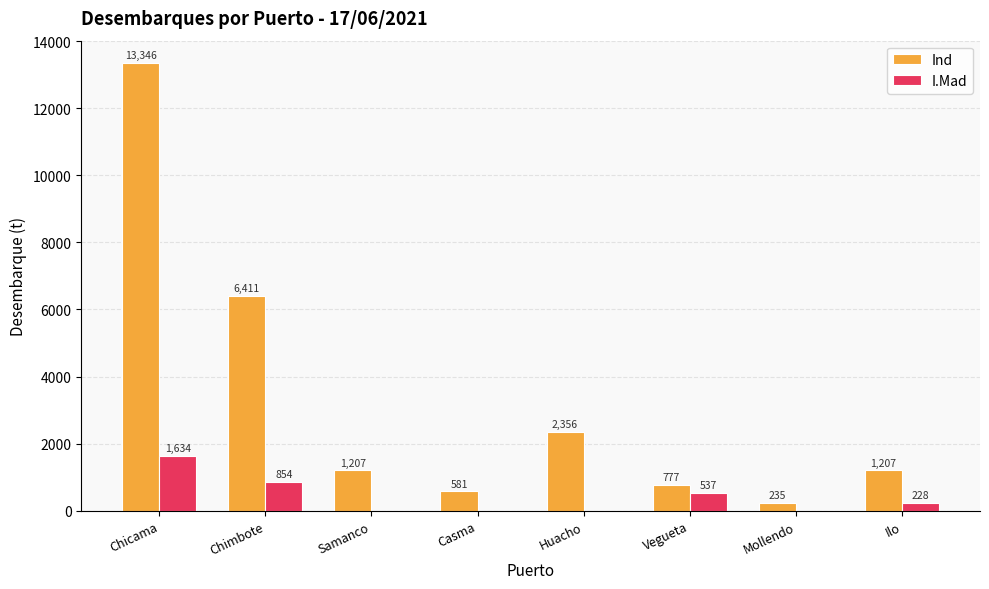

At which label does I.Mad first exceed 227?

Chicama